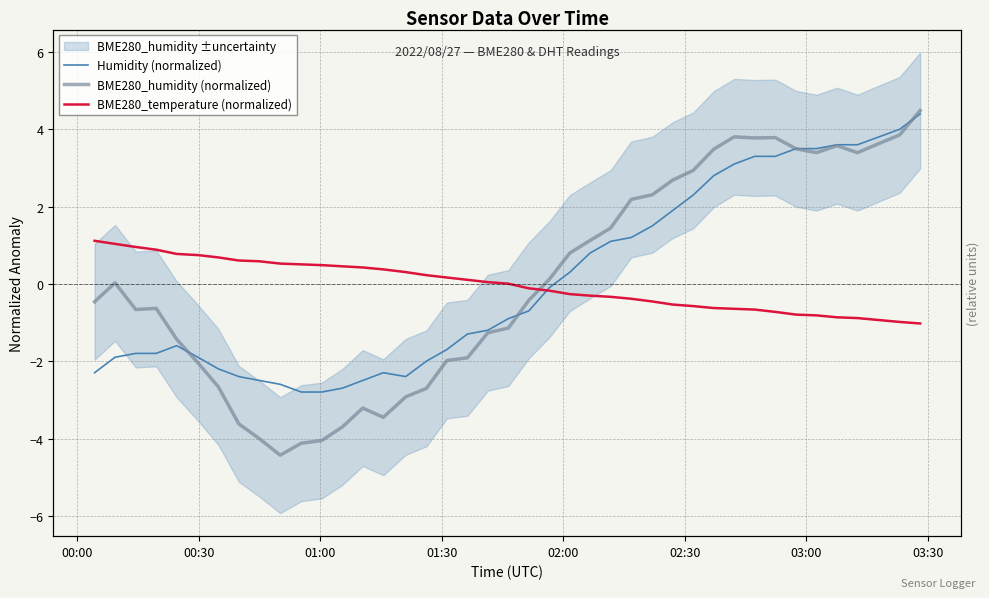

What is the difference between the maximum and second lowest values in the BME280_humidity (normalized) series?

8.6